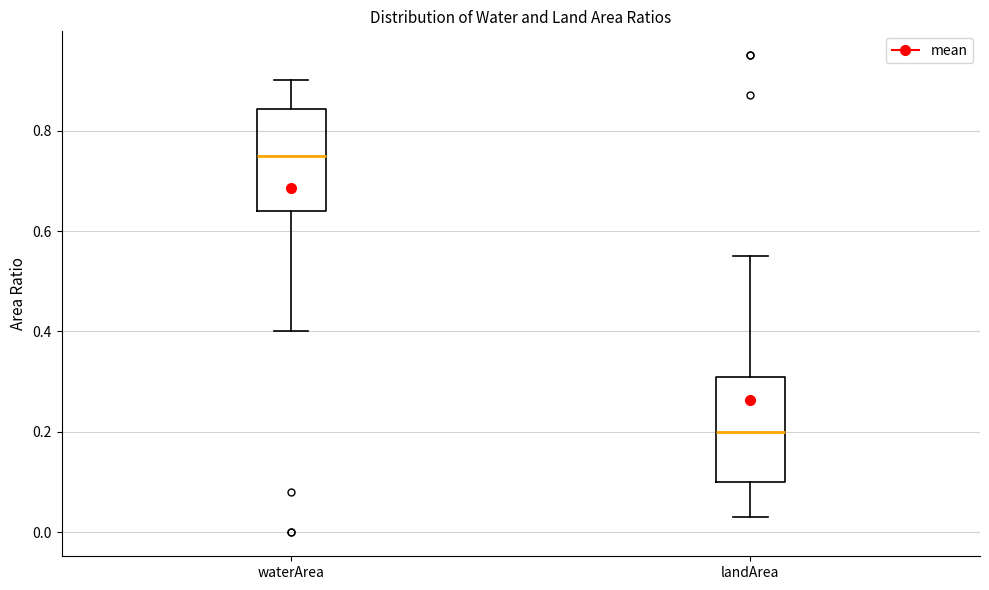

Which box's median line is the lowest?

landArea